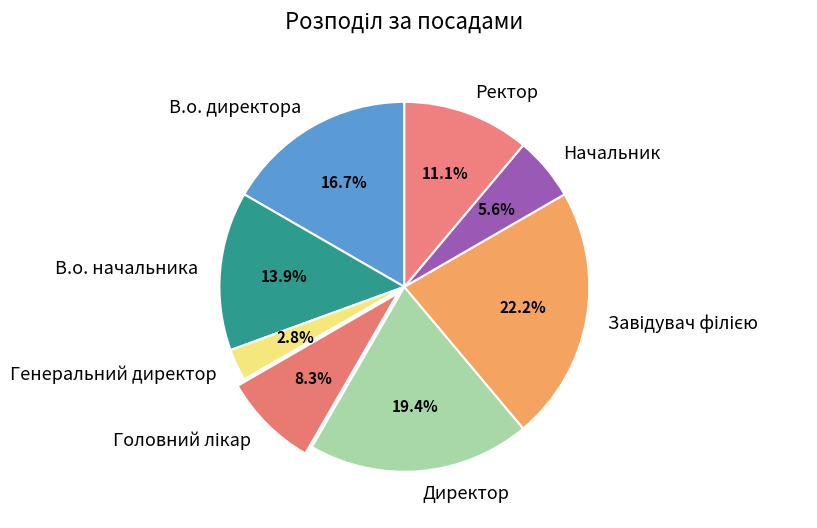

To the nearest percent, what portion does Директор represent?

19%